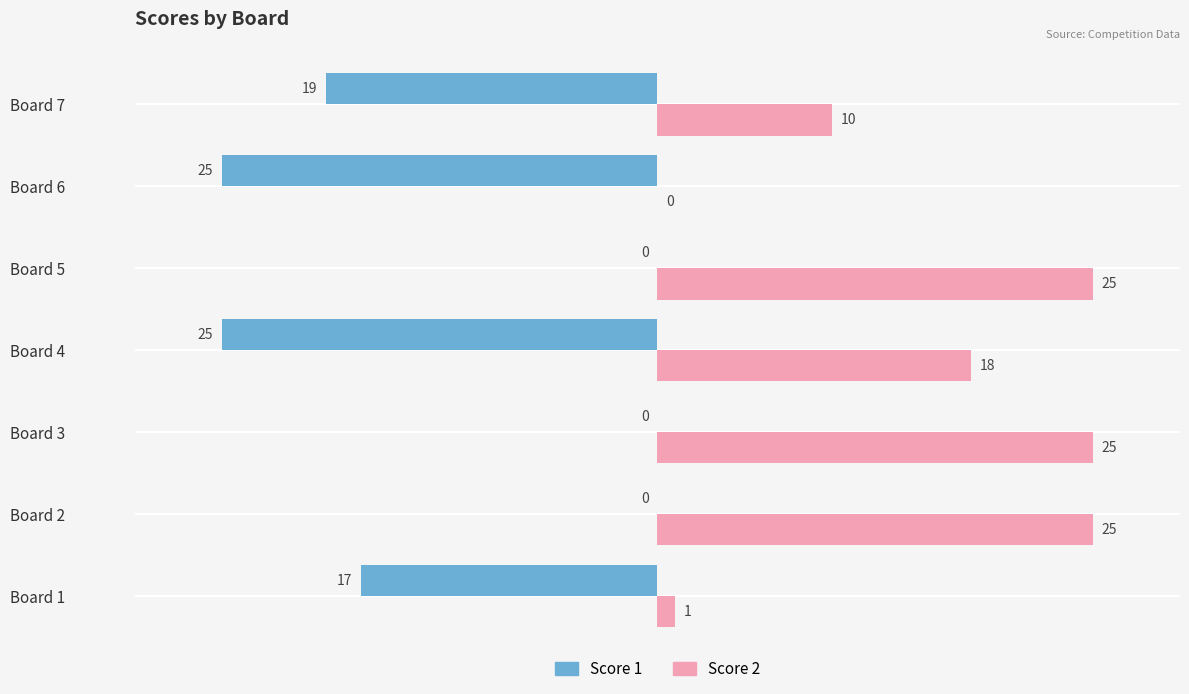

What value does the Score 1 series have at Board 1?

-17